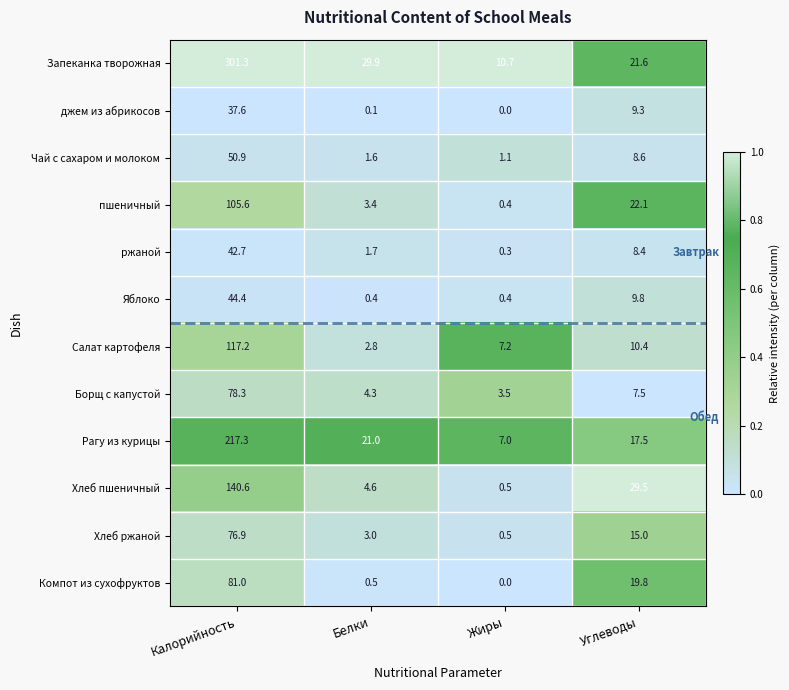

What is the total value across all series at Белки?

73.3